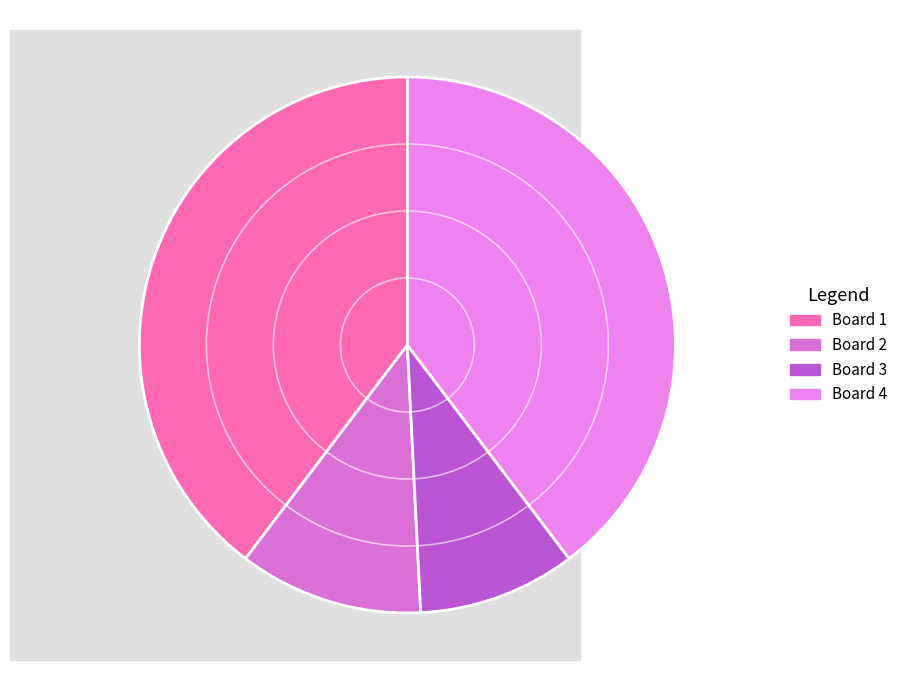

Count the number of slices in the pie.

4